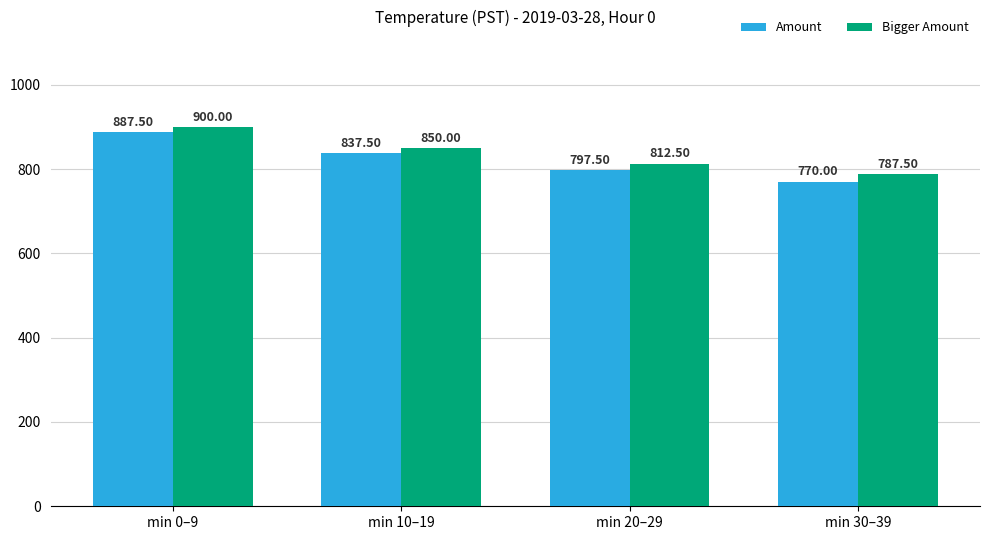

What is the value of the Bigger Amount bar at the 4th from the left?

787.5